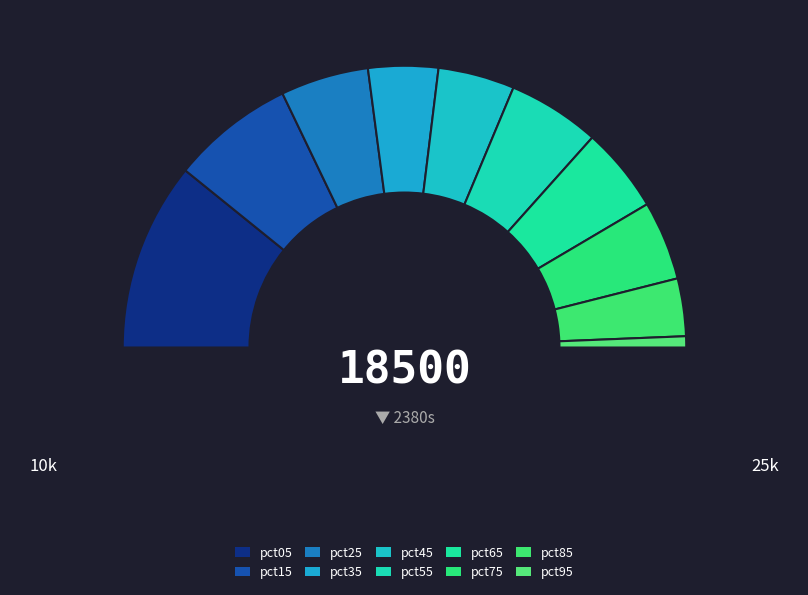

What portion of the pie excludes pct75?

90.9%